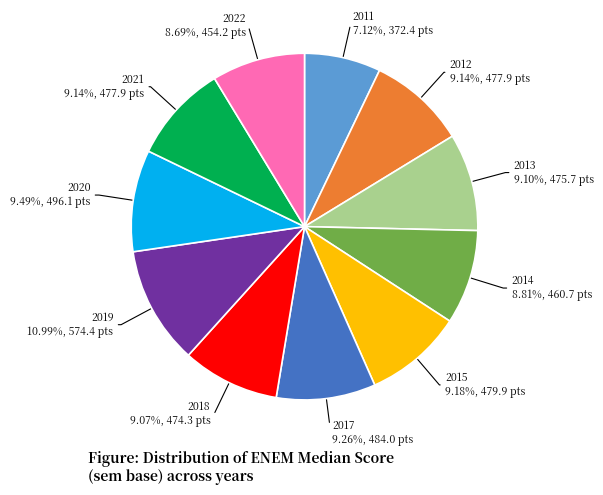

The 2018 slice represents 15% of the pie. True or false?

False